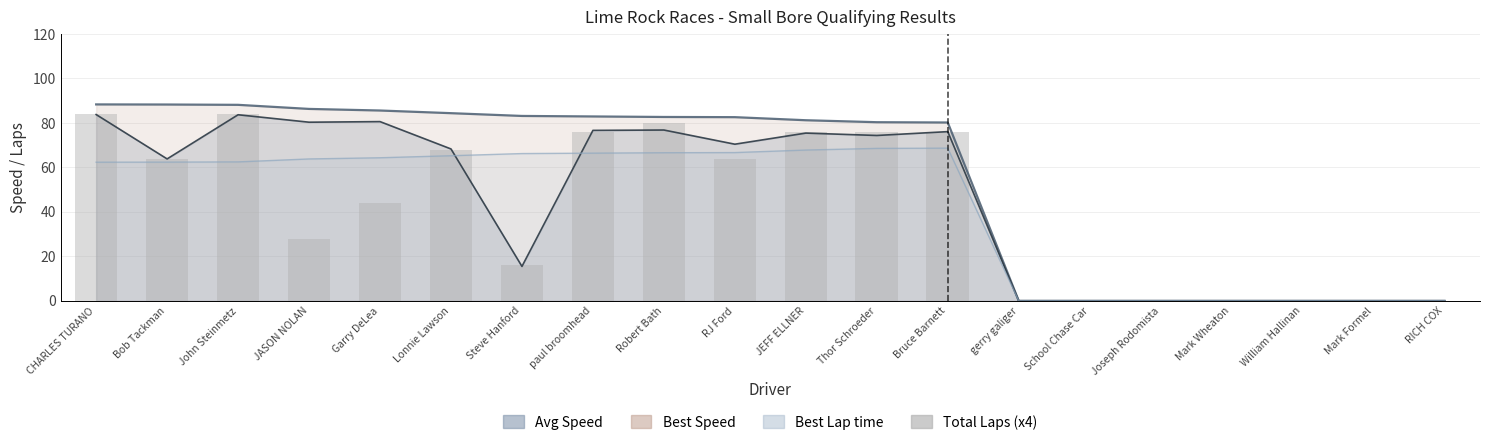

What is the label of the 15th bar from the left?

School Chase Car